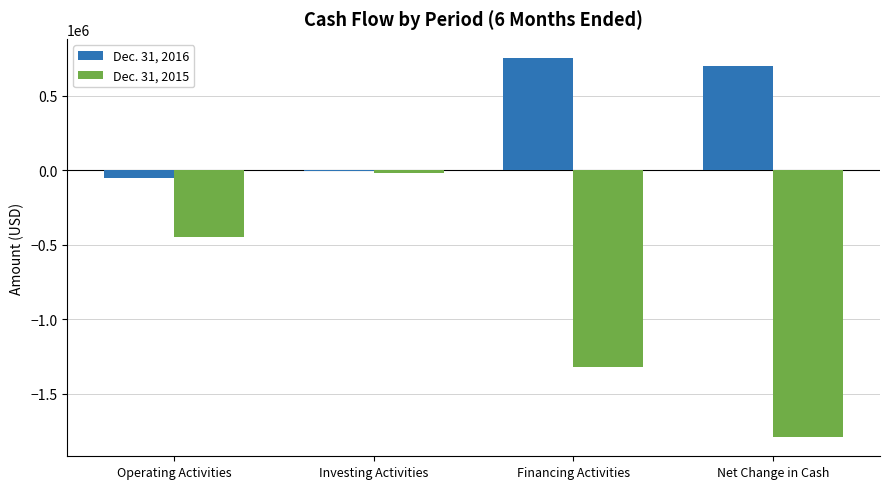

Which series has the largest total across all categories?

Dec. 31, 2016